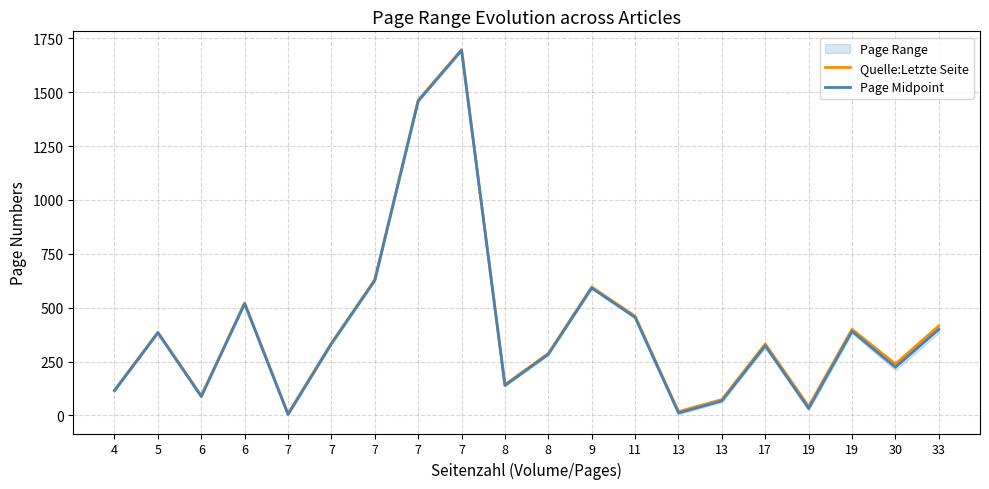

True or false: Page Midpoint and Quelle:Letzte Seite cross at least once.

False